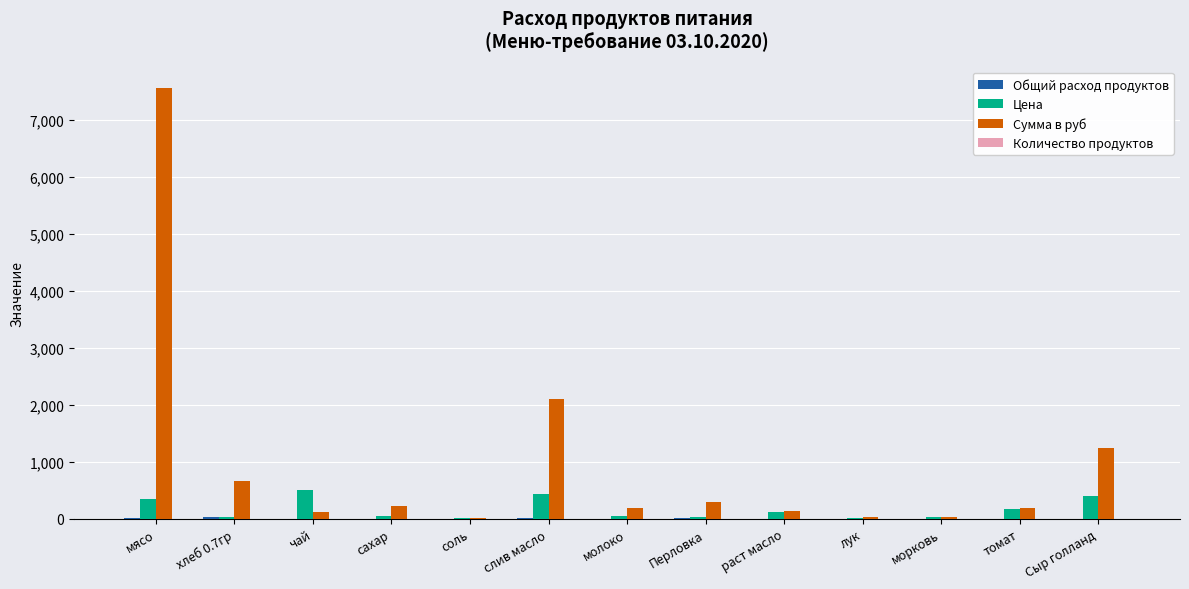

Which category has the highest value across all series?

мясо